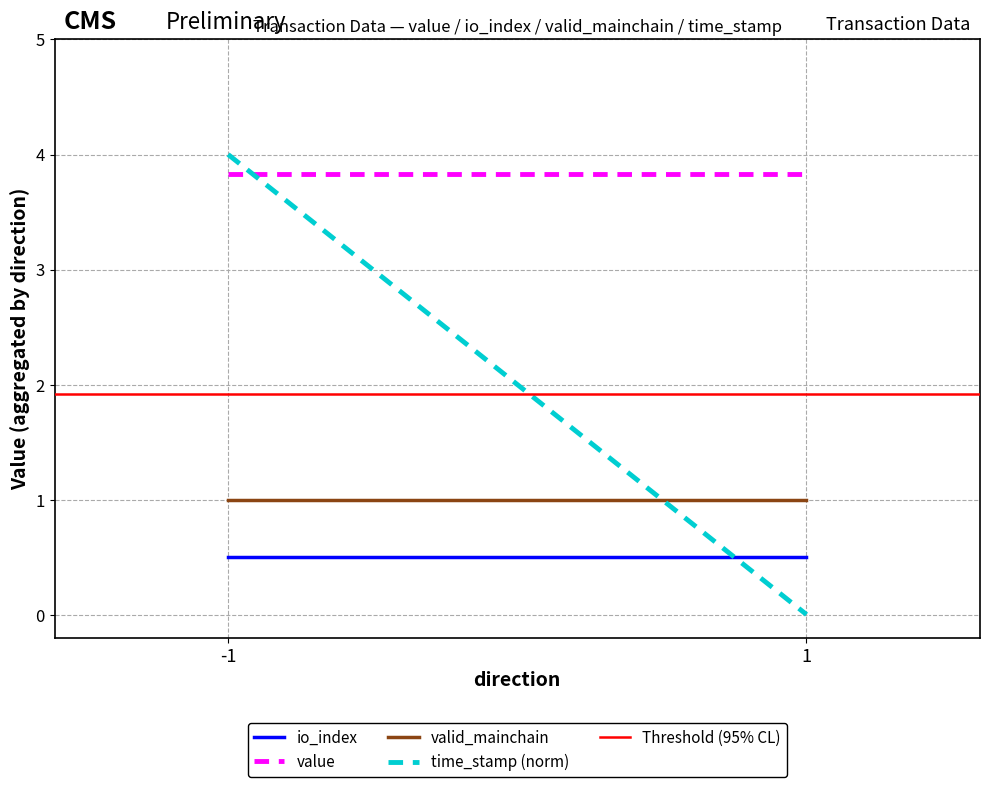

What is the value of the io_index point at the 1st from the left?

0.5